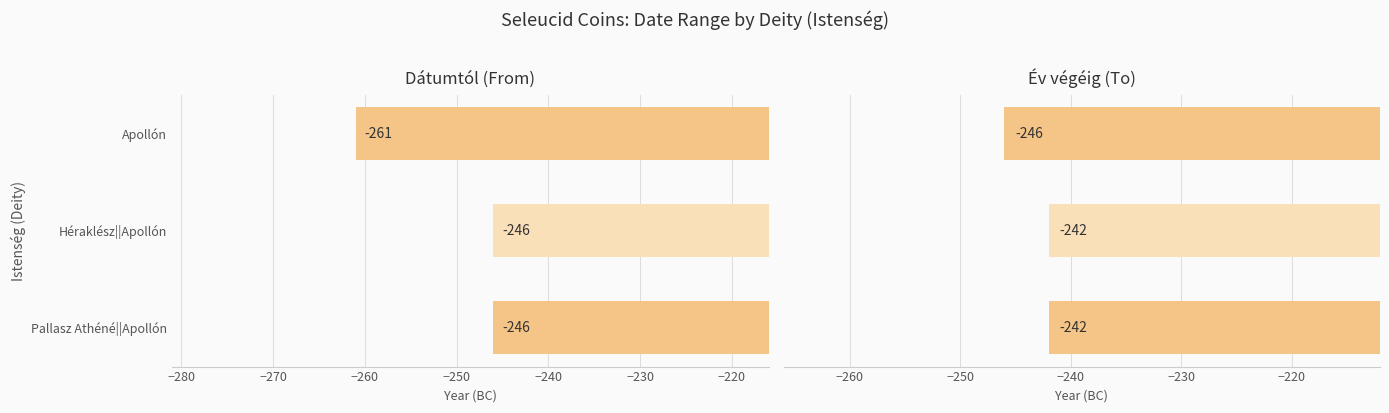

What is the value of the Dátumtól (From) bar at the 3rd from the left?

-246